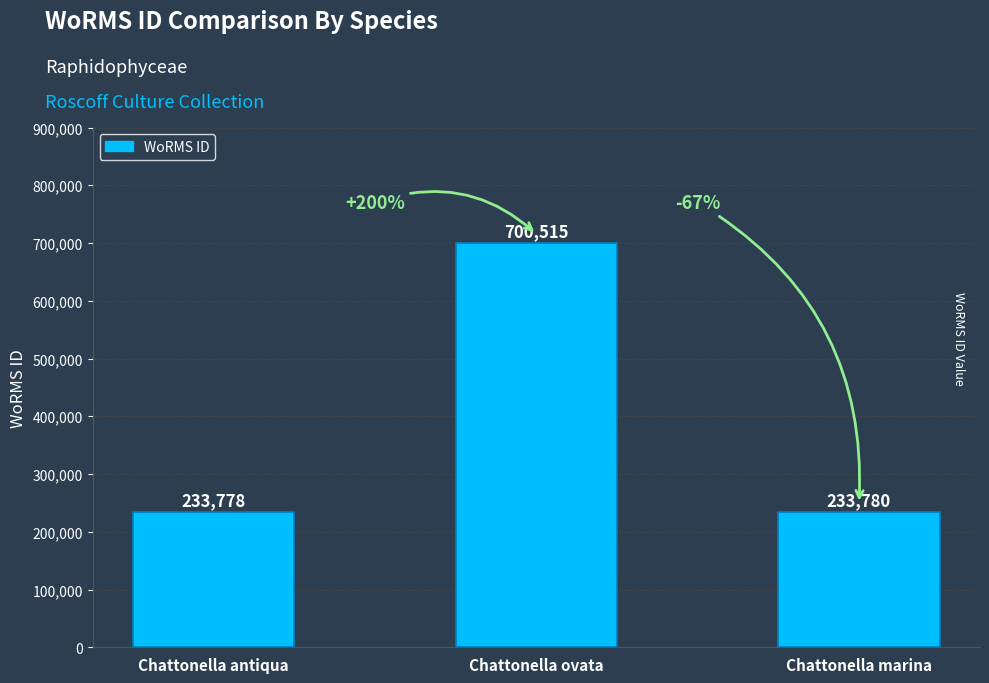

Reading left to right, what are all the values shown in this chart?

Chattonella antiqua=233778	Chattonella ovata=700515	Chattonella marina=233780